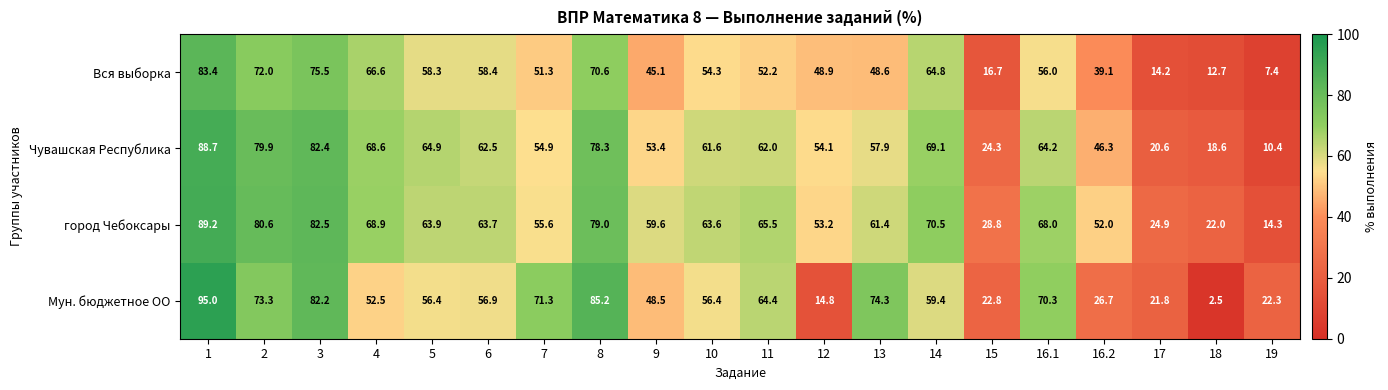

List the series in order of their peak value, lowest first.

Вся выборка, Чувашская Республика, город Чебоксары, Мун. бюджетное ОО